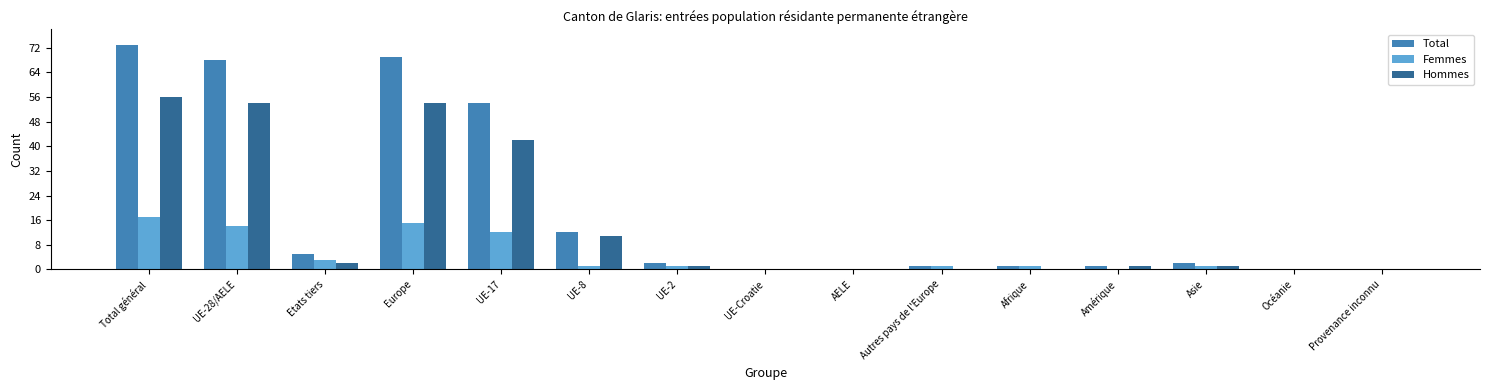

Which category has the highest value across all series?

Total général